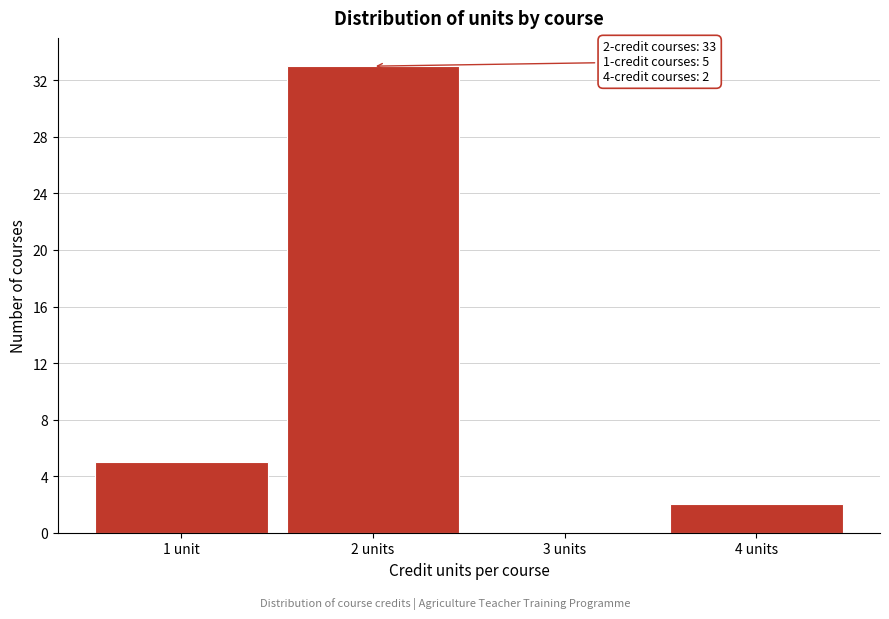

Reading left to right, what are all the values shown in this chart?

1 unit=5	2 units=33	3 units=0	4 units=2